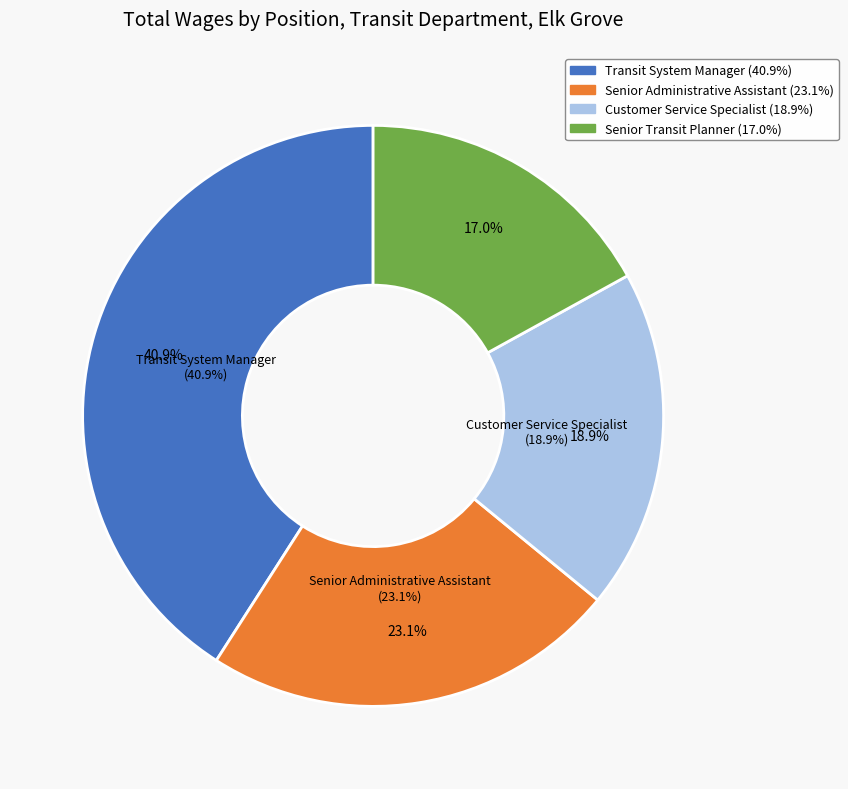

Combined, do Senior Transit Planner and Customer Service Specialist account for over 50%?

No